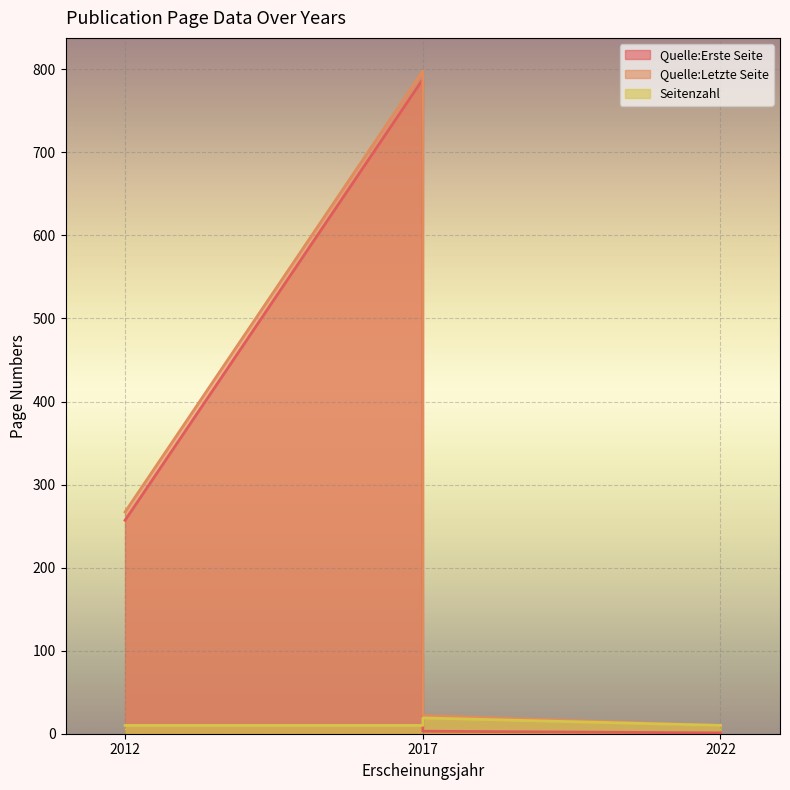

Where is the first local minimum for Quelle:Letzte Seite?

2022 (OPUS4-59683)